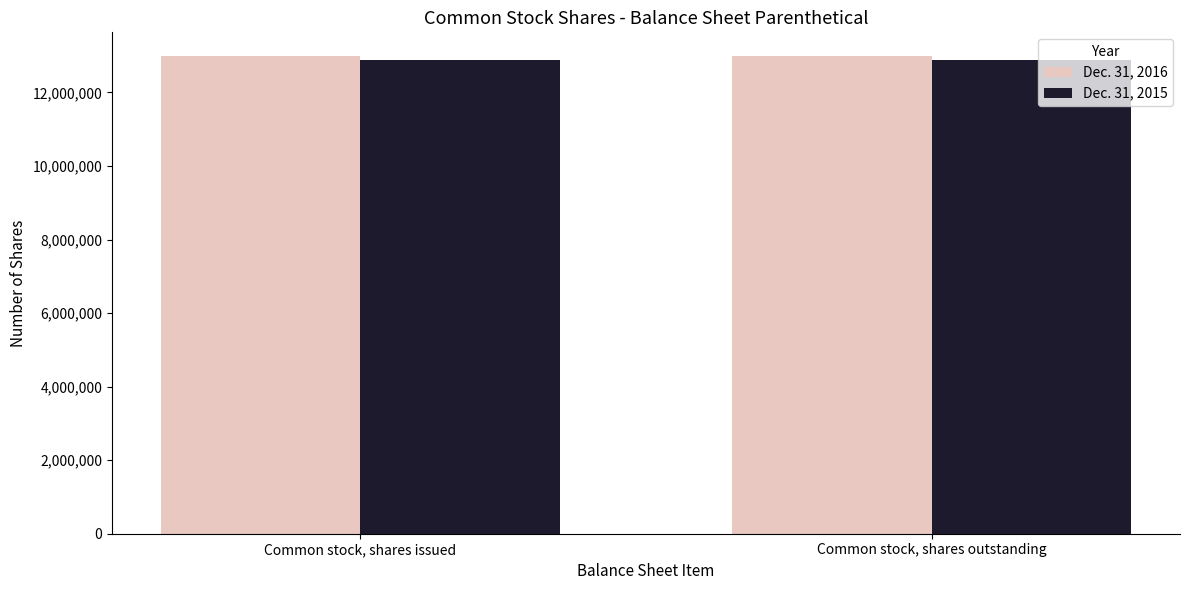

Reading left to right, transcribe all the data shown in this chart.

Dec. 31, 2016: 12983938	12983938
Dec. 31, 2015: 12868943	12868943